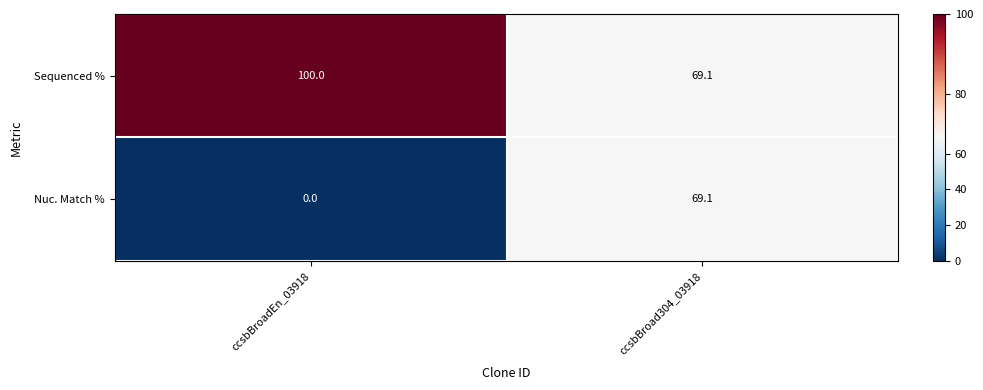

The value of Nuc. Match % at ccsbBroad304_03918 is 39.3. True or false?

False